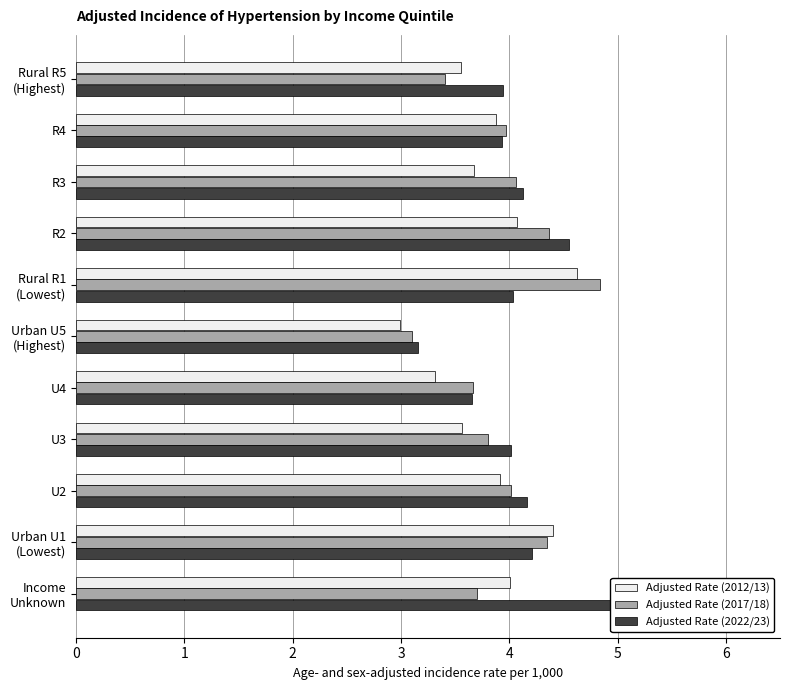

How many bars are there in total?

33